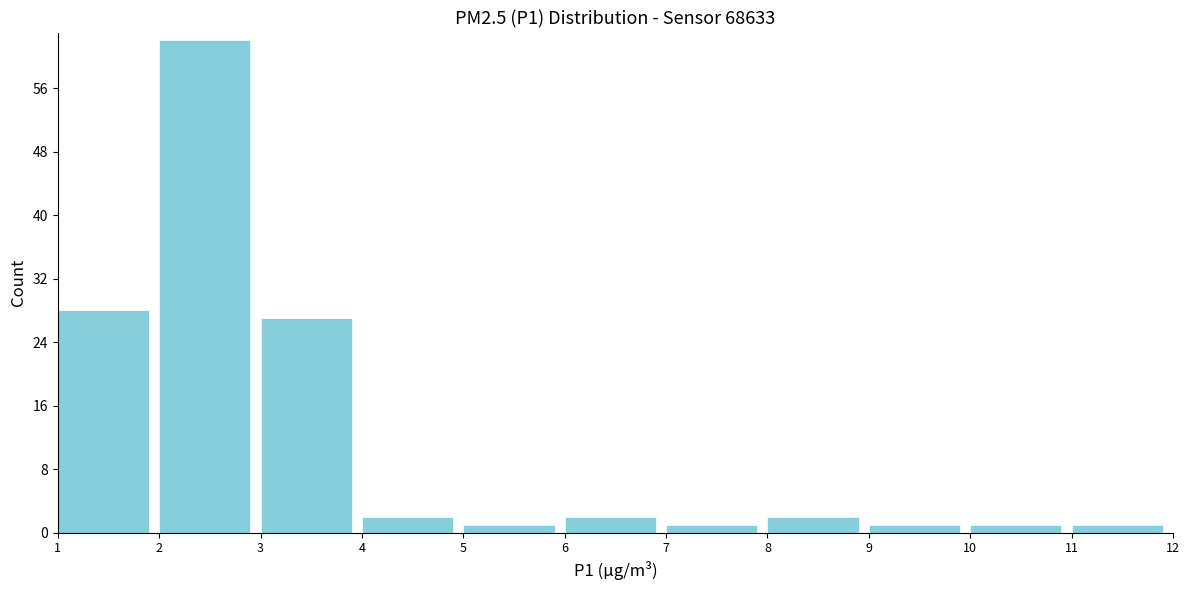

Over which range of the x-axis is the bar tallest?

2 to 3